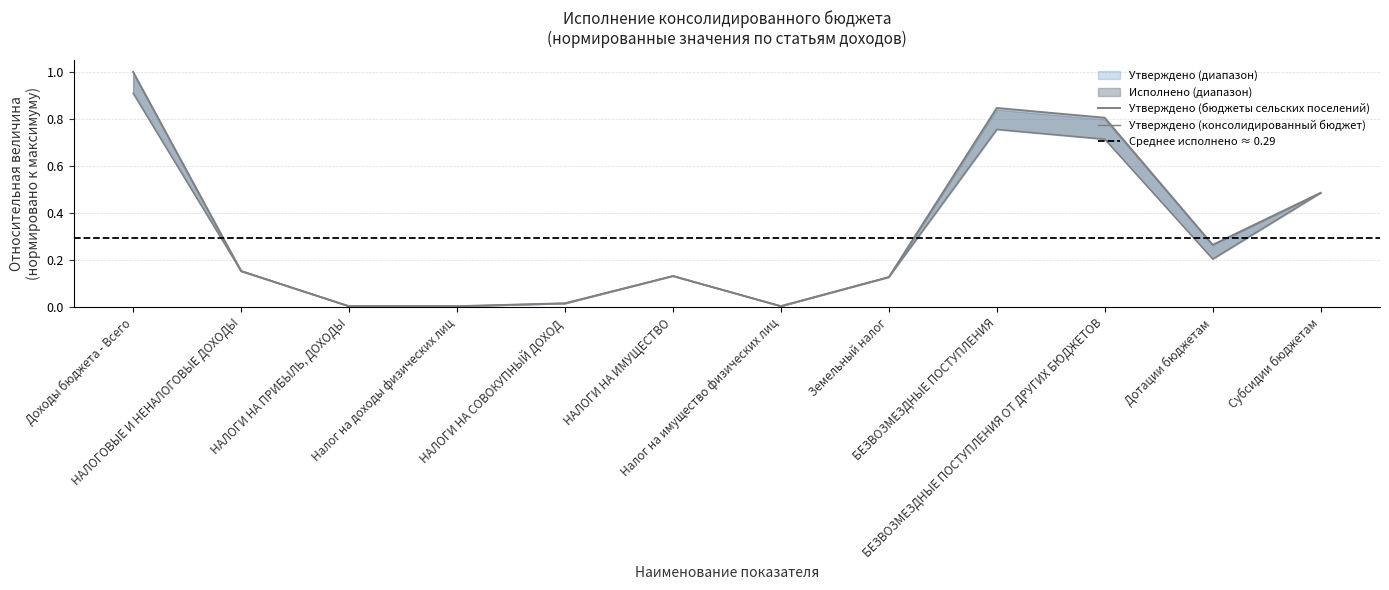

Read the Утверждено (бюджеты сельских поселений) value at НАЛОГИ НА ИМУЩЕСТВО.

0.1